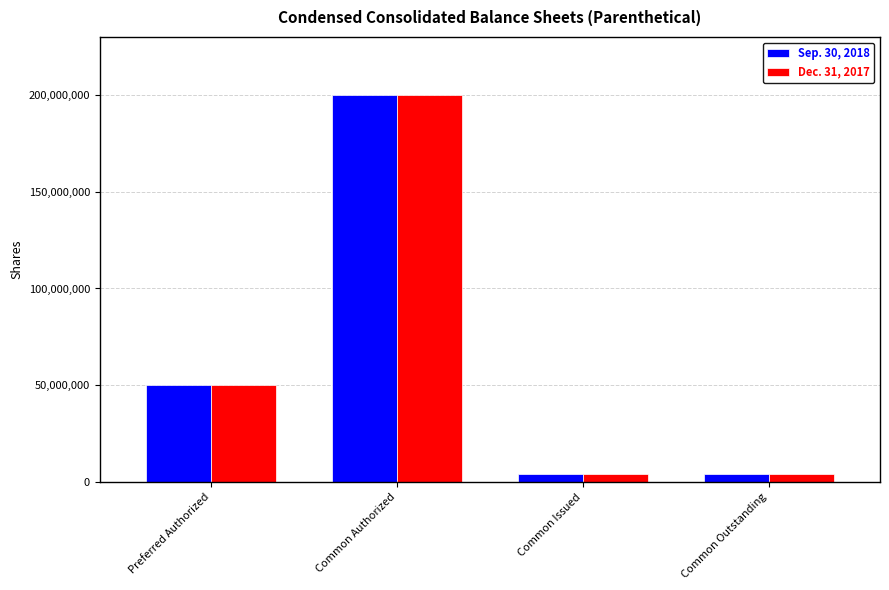

What are all the series names shown in the legend?

Sep. 30, 2018, Dec. 31, 2017